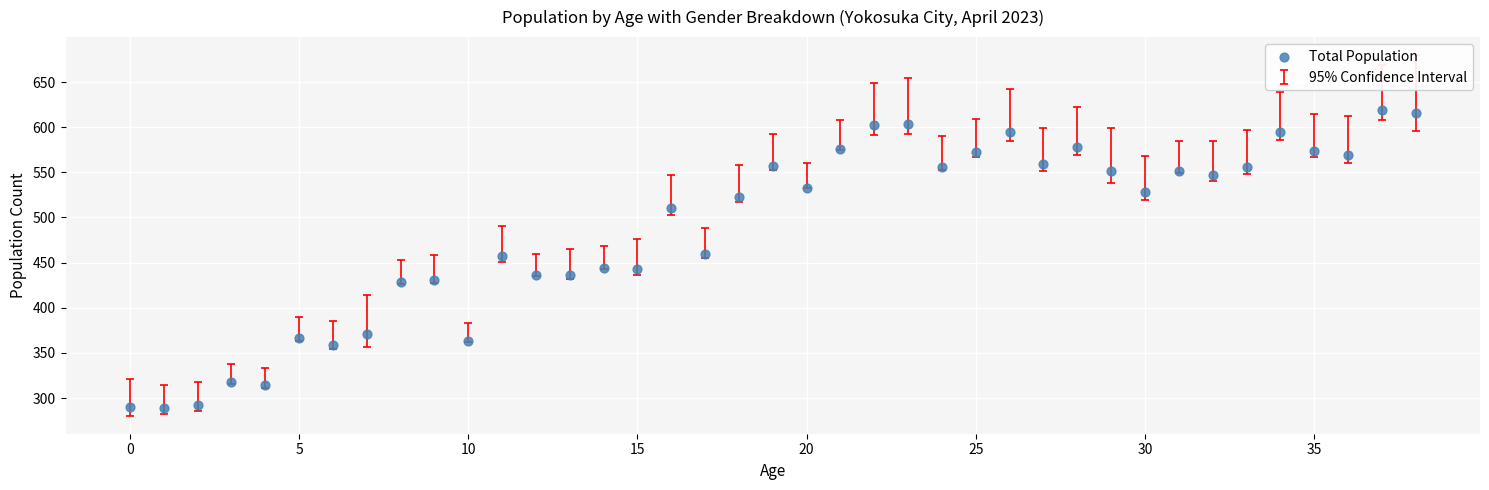

What is the range of Y values (max minus min)?

330